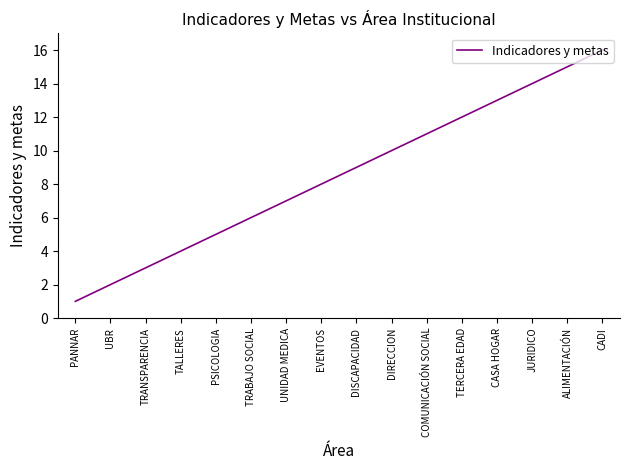

Which category has the highest value across all series?

CADI